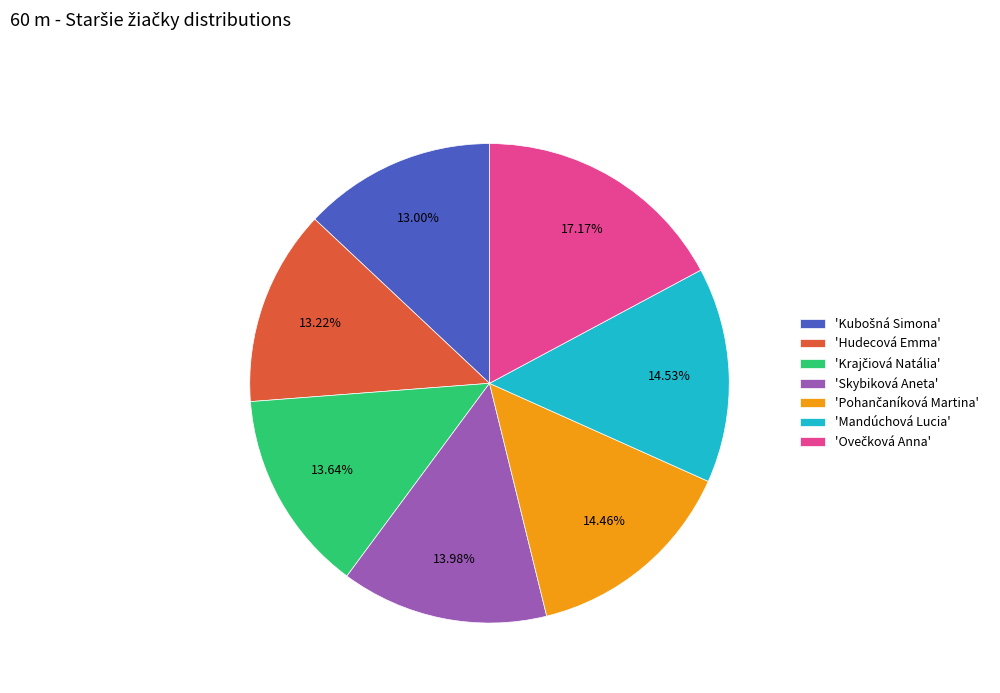

How many slices are in this pie chart?

7